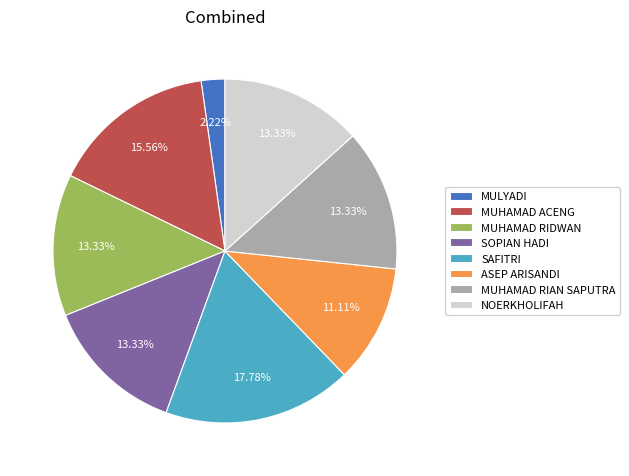

Is there a majority slice in this chart?

No